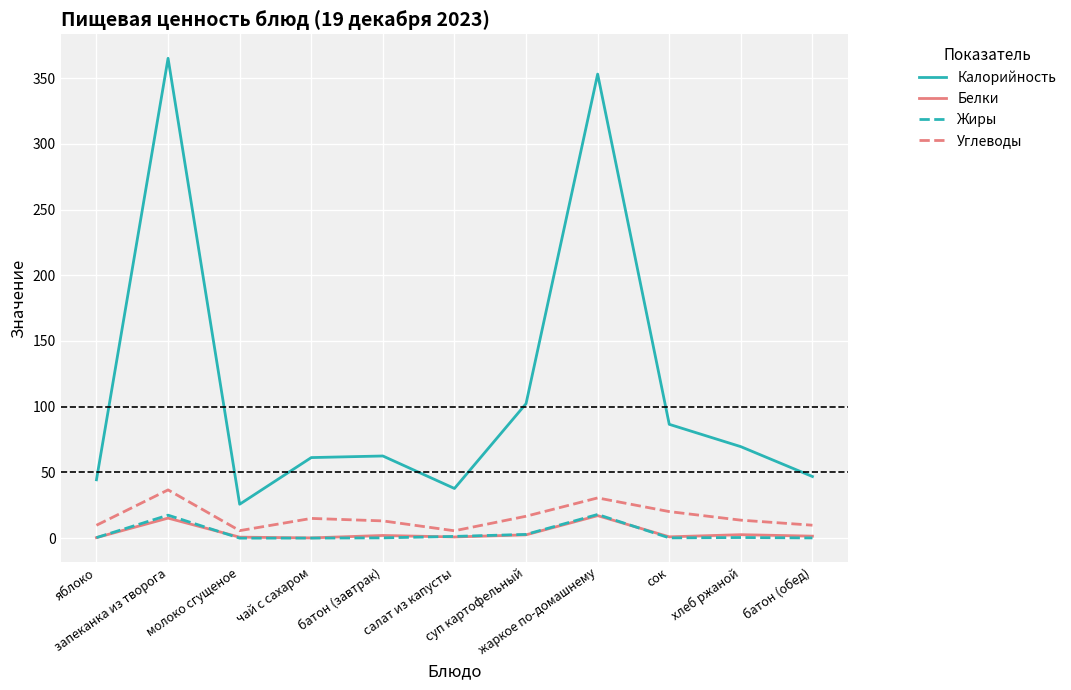

The value of Углеводы at суп картофельный is 16.7. True or false?

True